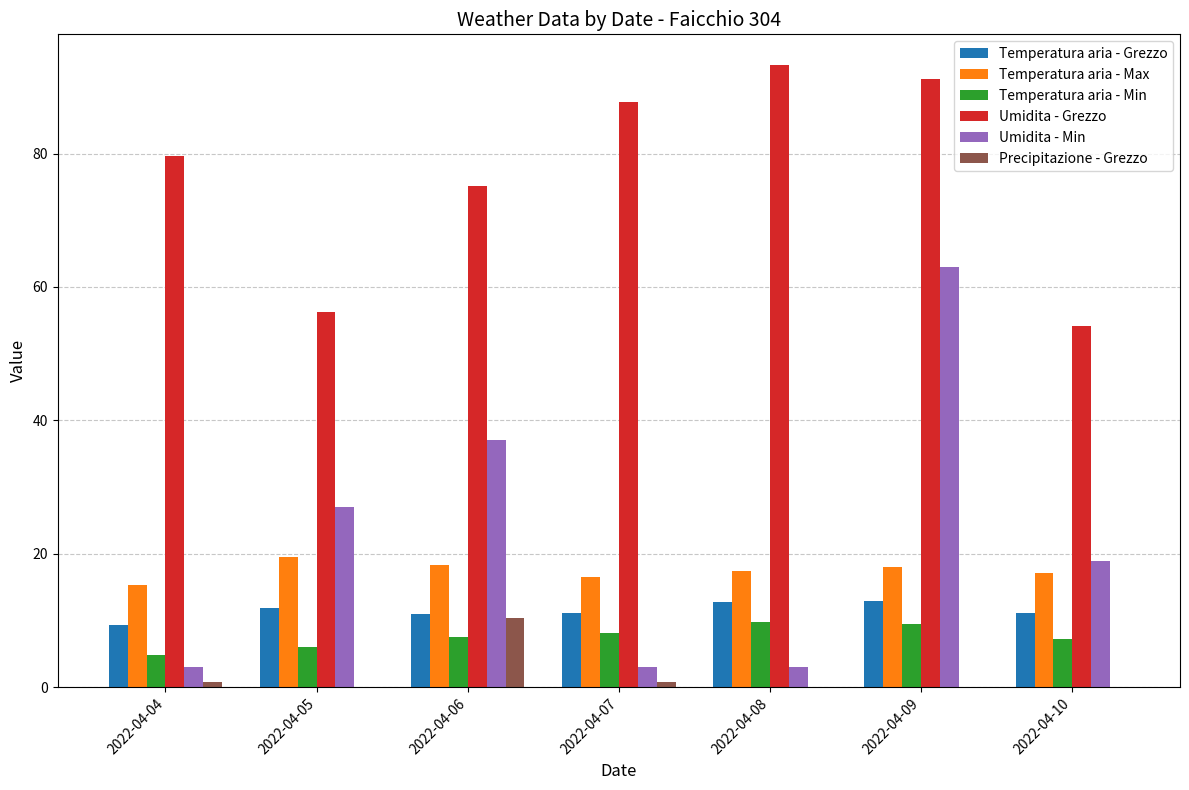

What is the total value across all series at 2022-04-06?

159.4